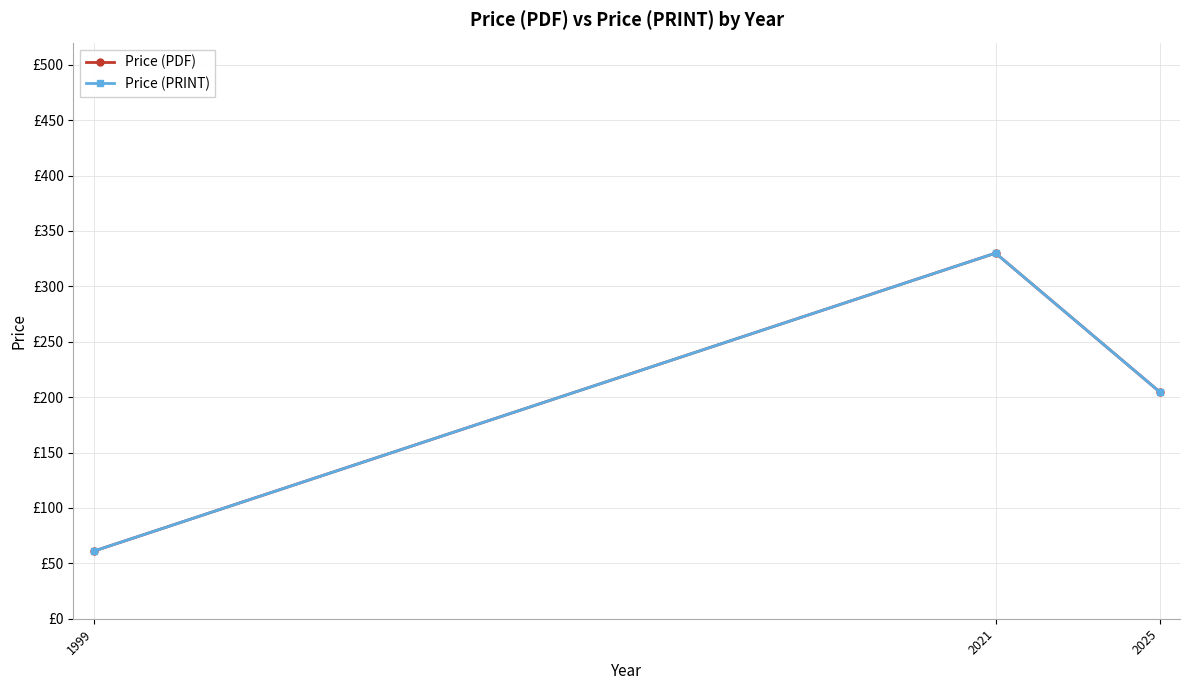

The value of Price (PRINT) at 2021 is 330.0. True or false?

True